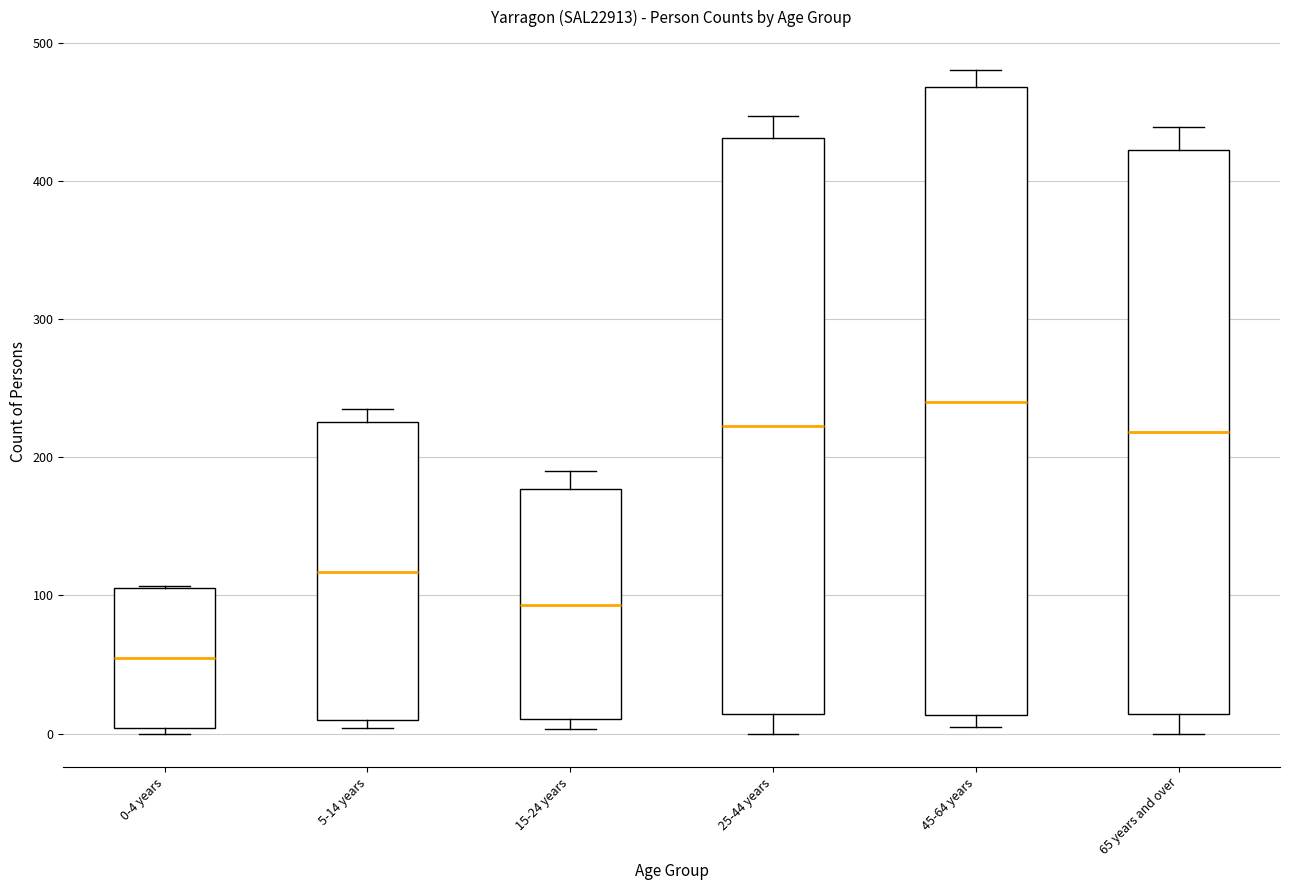

Which box is the tallest, from its lower edge to its upper edge?

45-64 years